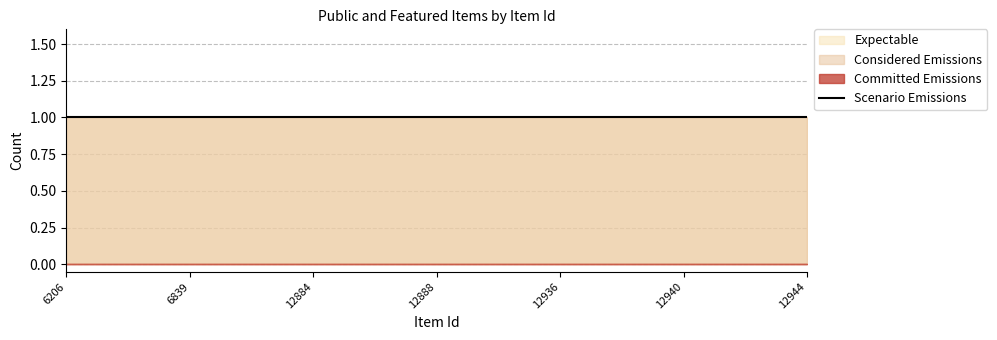

True or false: public and featured cross at least once.

False